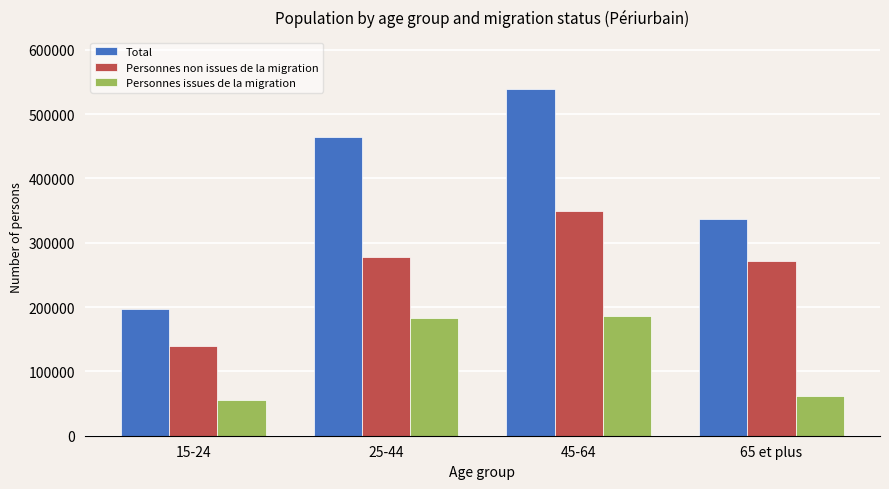

What is the label of the 1st bar from the right?

65 et plus